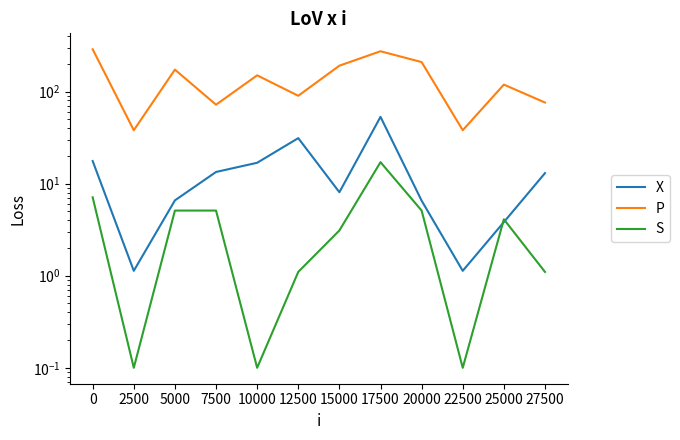

How many values in the Цена series exceed 13?

5